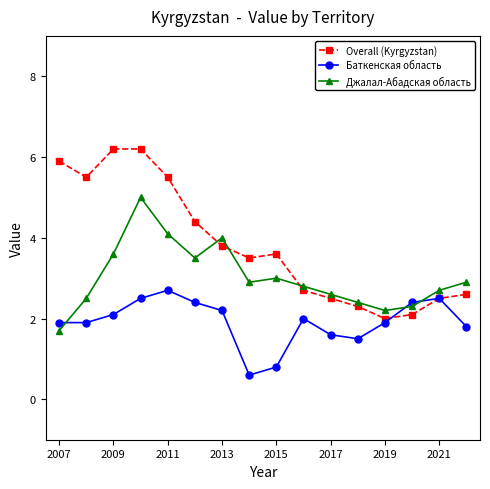

Which series has the largest total across all categories?

Overall (Kyrgyzstan)